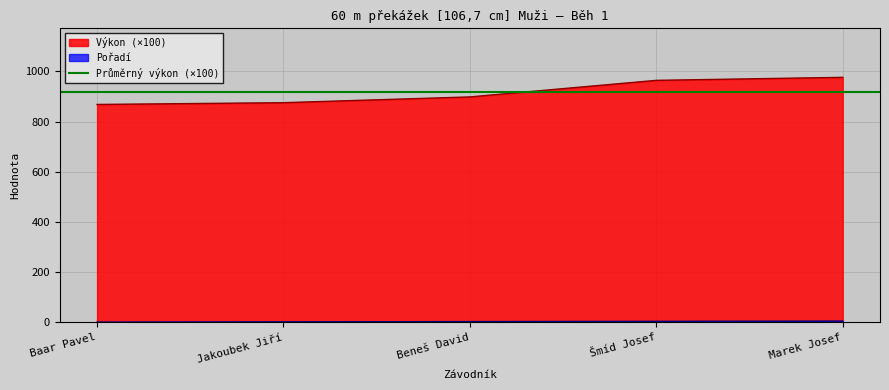

What is the highest value of the Výkon (×100) series?

976